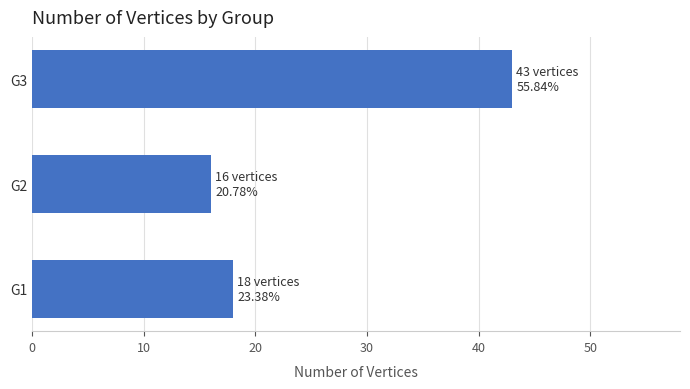

At which category does the chart reach its minimum across all series?

G2